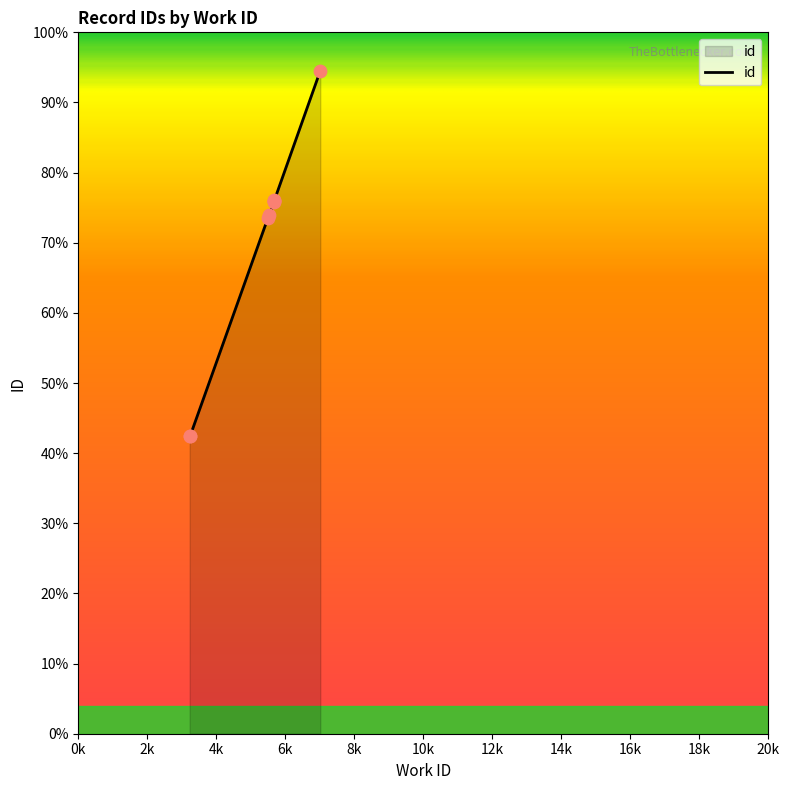

Approximately how many times larger is the value at 5531 compared to 3228?

1.7